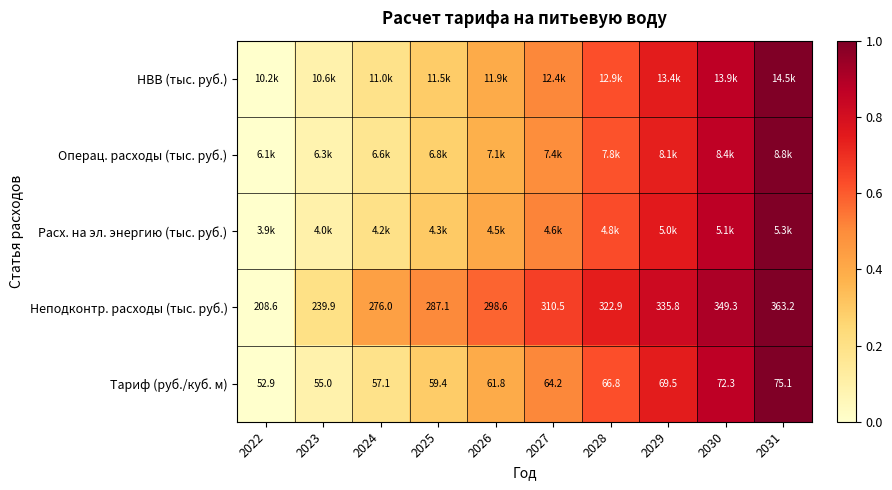

Is it true that НВВ (тыс. руб.) equals 1.0 at 2031?

True